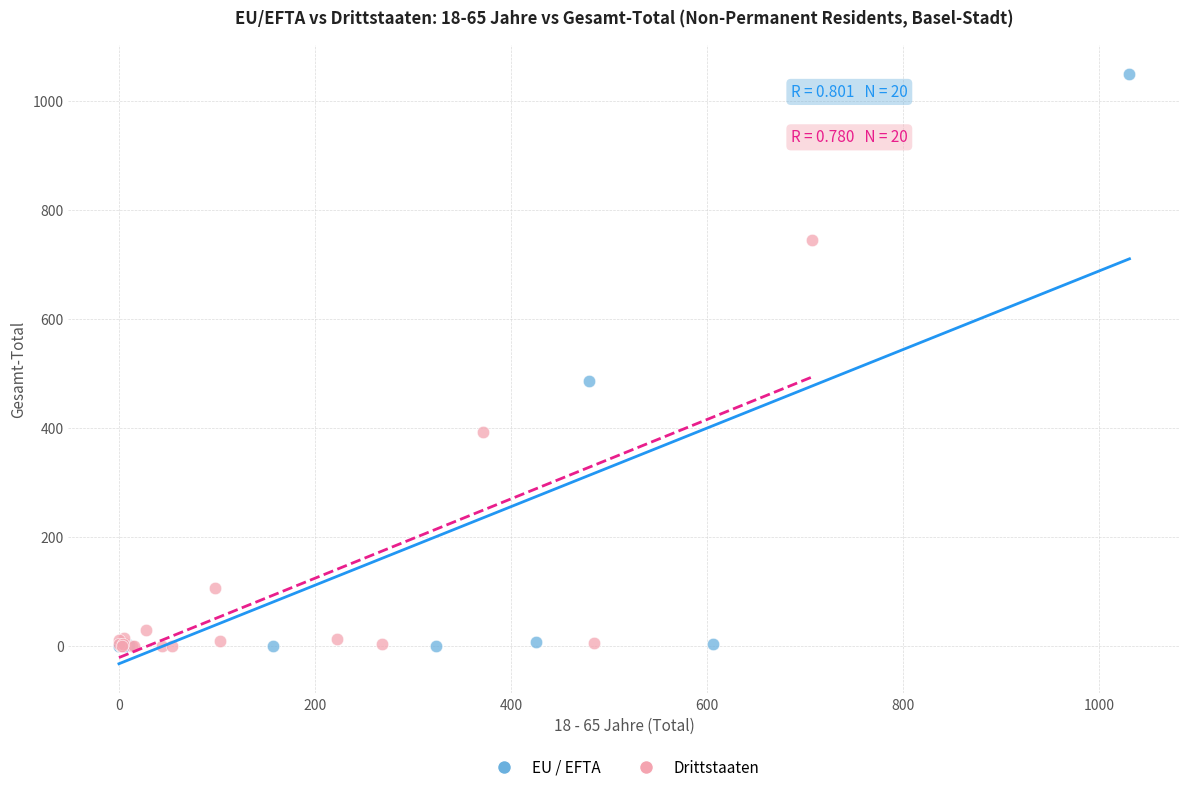

Which series has the largest Y range (max minus min)?

EU / EFTA